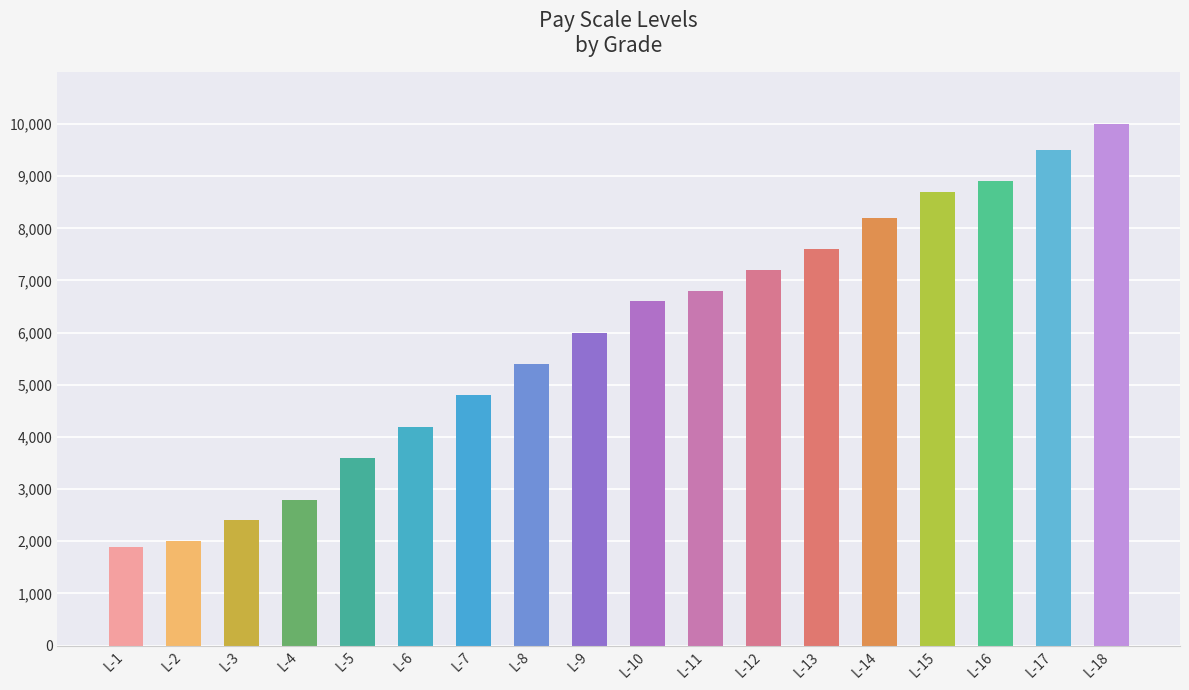

Approximately how many times larger is the value at L-8 compared to L-13?

0.7